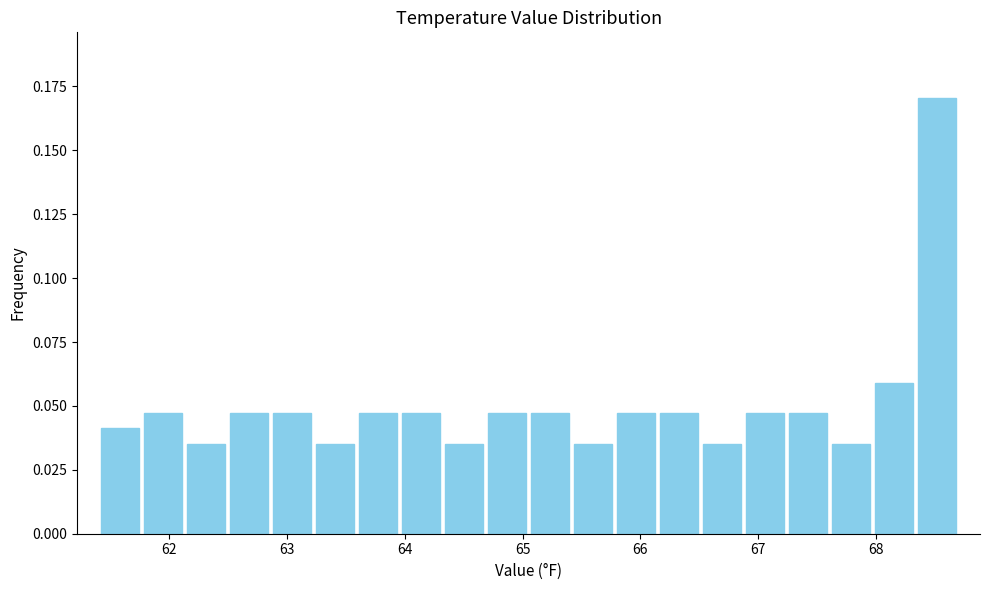

Around what value on the x-axis is the tallest bar? Give the approximate position of its centre, as read against the axis.

68.5